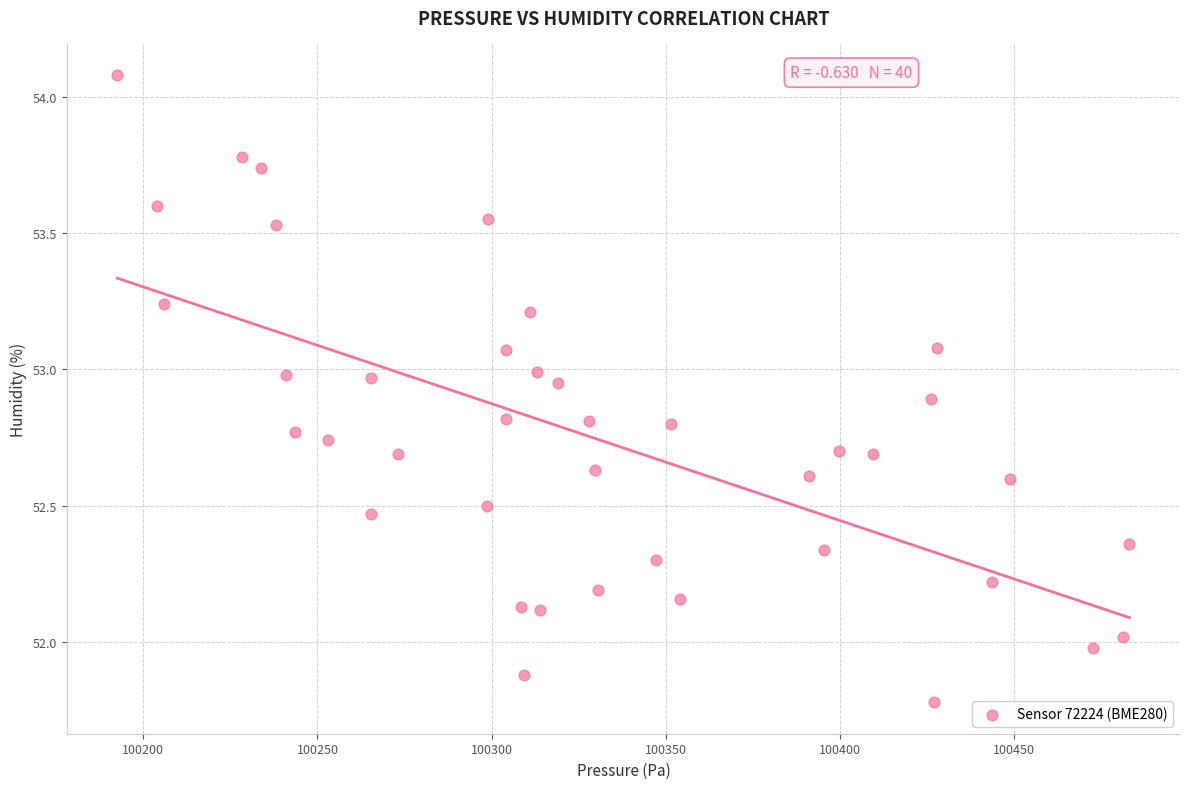

What is the range of Y values (max minus min)?

2.3